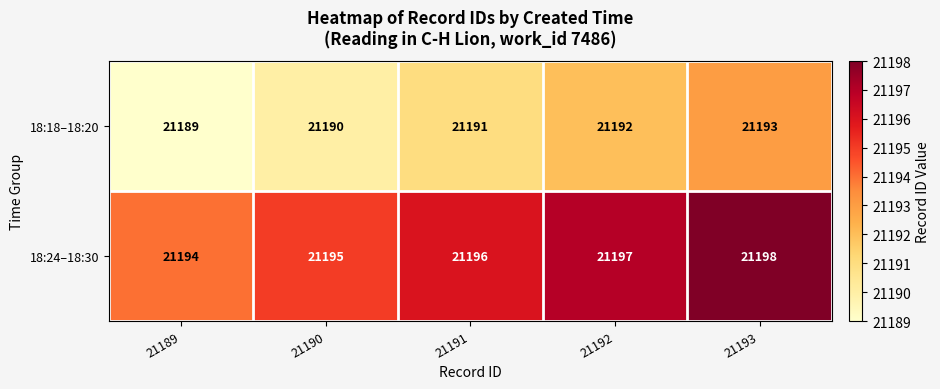

What is the greatest value displayed?

21198